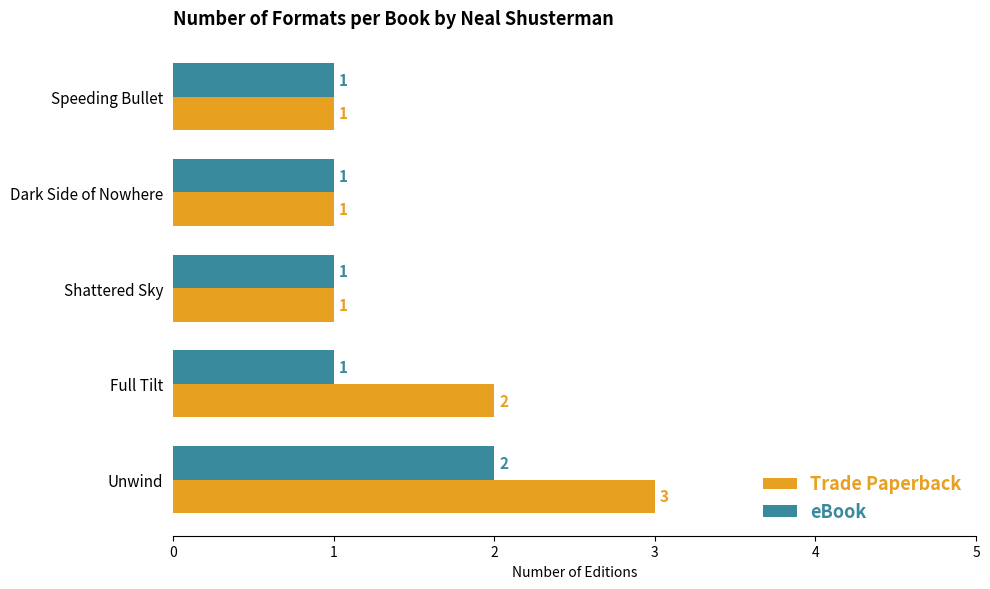

Is it true that Trade Paperback equals 2 at Shattered Sky?

False